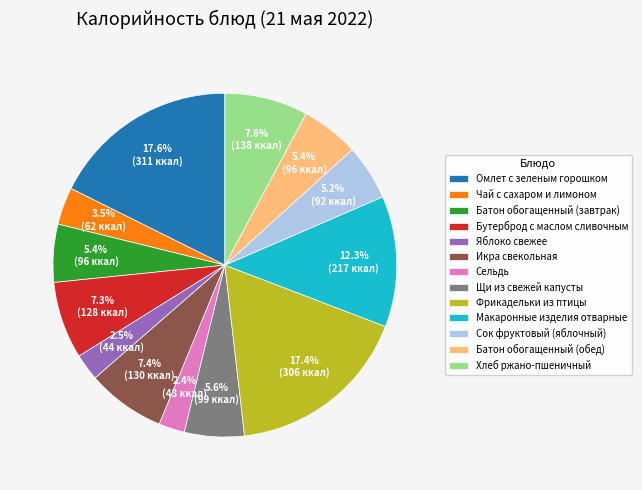

To the nearest percent, what percentage of the pie is Макаронные изделия отварные?

12%